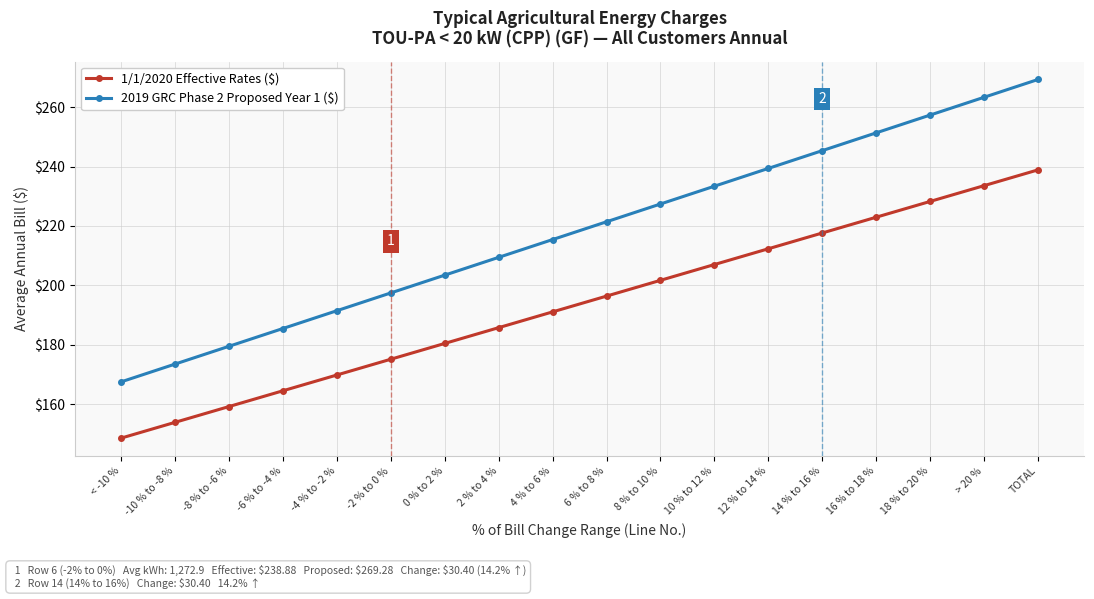

What is the spread (max minus min) of values at > 20 %?

29.7